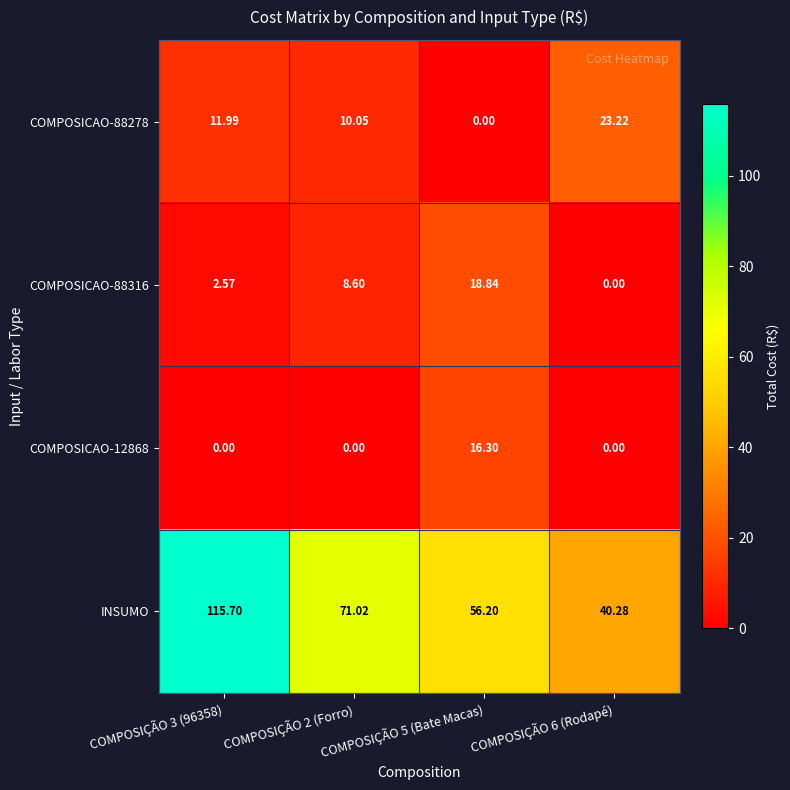

Which series changed the most between COMPOSIÇÃO 3 (96358) and COMPOSIÇÃO 5 (Bate Macas)?

INSUMO